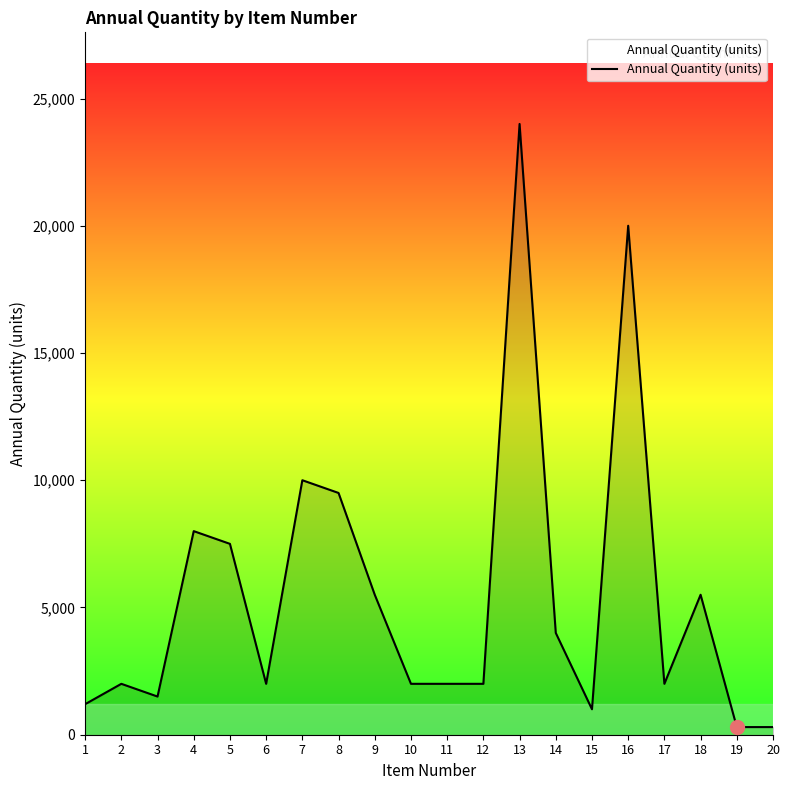

What is the smallest value displayed?

300